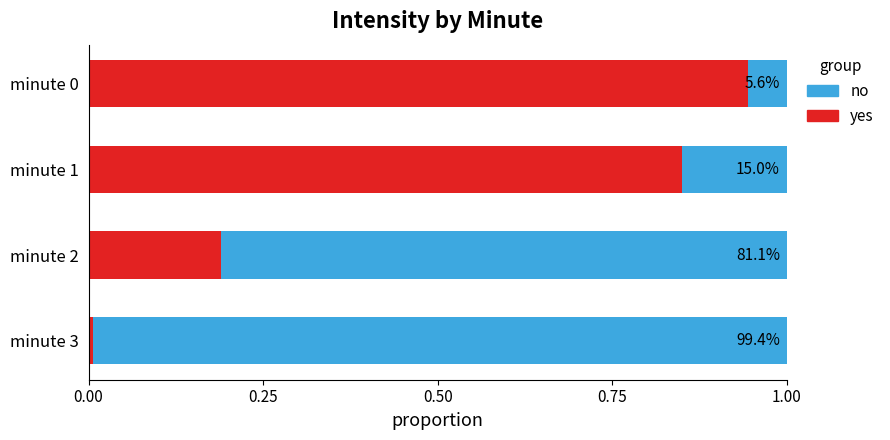

What are all the series names shown in the legend?

no, yes